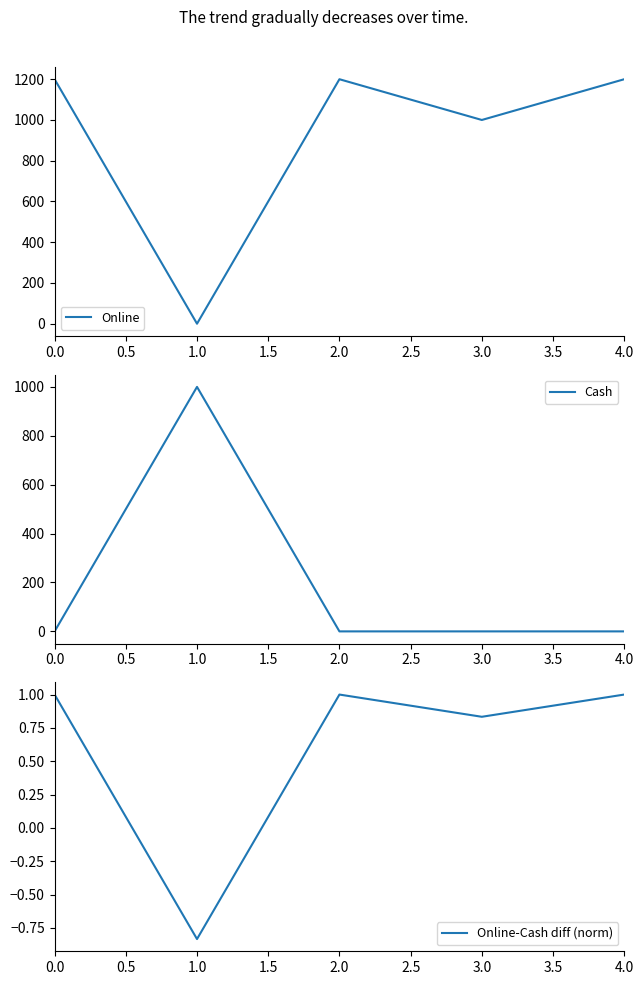

What are all the series names shown in the legend?

Online, Cash, Online-Cash diff (norm)